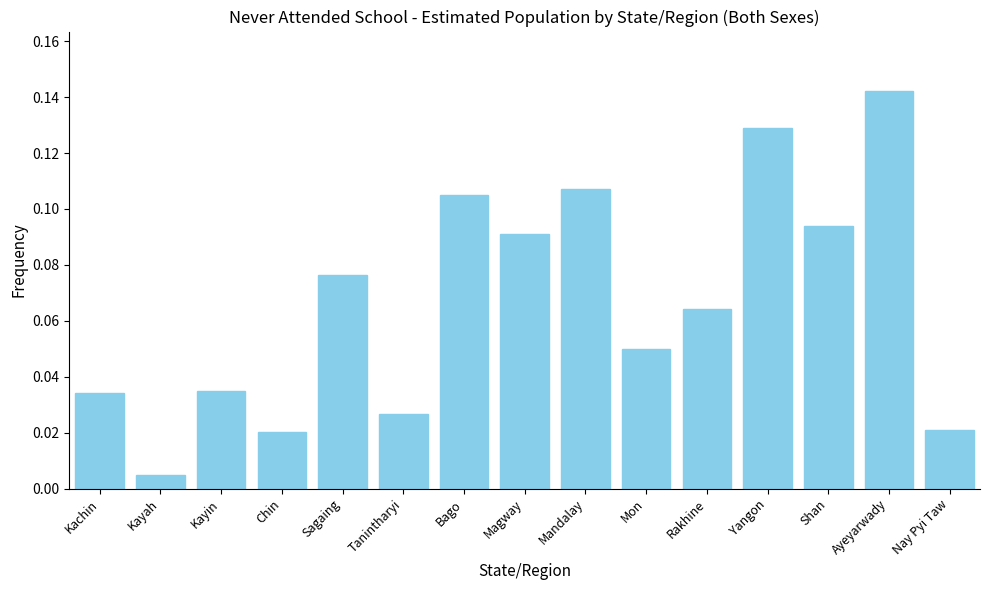

What is the sum of all values?

1.0